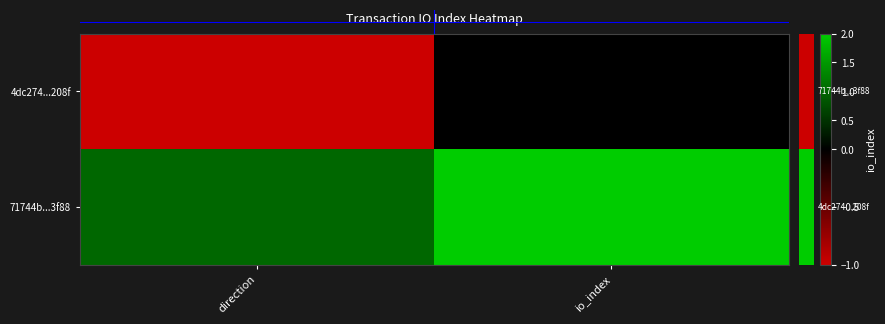

The value of 71744b...3f88 at direction is 1. True or false?

True